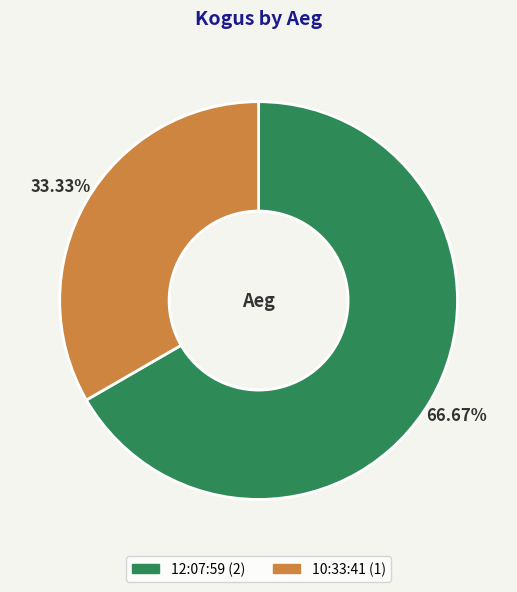

To the nearest percent, what percentage of the pie is 12:07:59?

67%